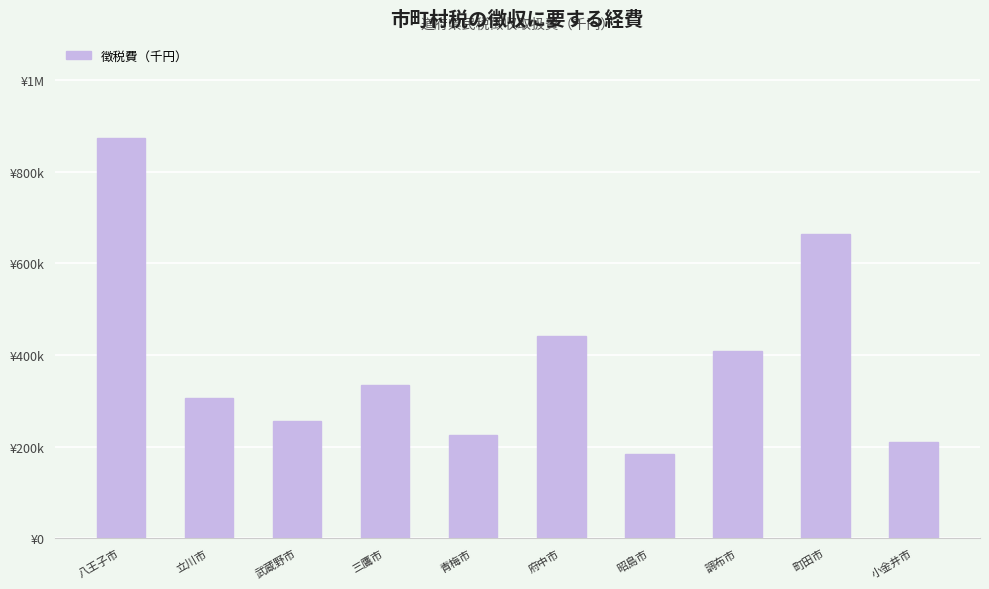

Reading left to right, extract all data points from this chart.

八王子市=872669	立川市=305919	武蔵野市=256362	三鷹市=334878	青梅市=225000	府中市=440733	昭島市=184562	調布市=409287	町田市=664320	小金井市=210378